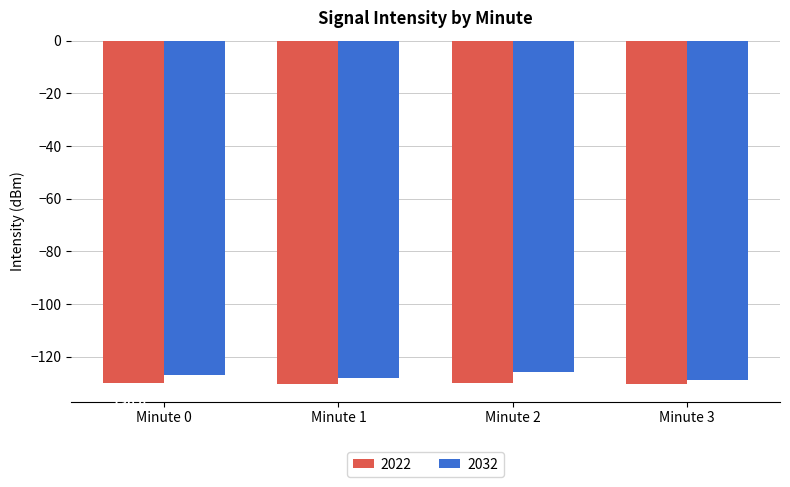

What is the difference between the maximum and minimum values in the 2032 series?

3.1